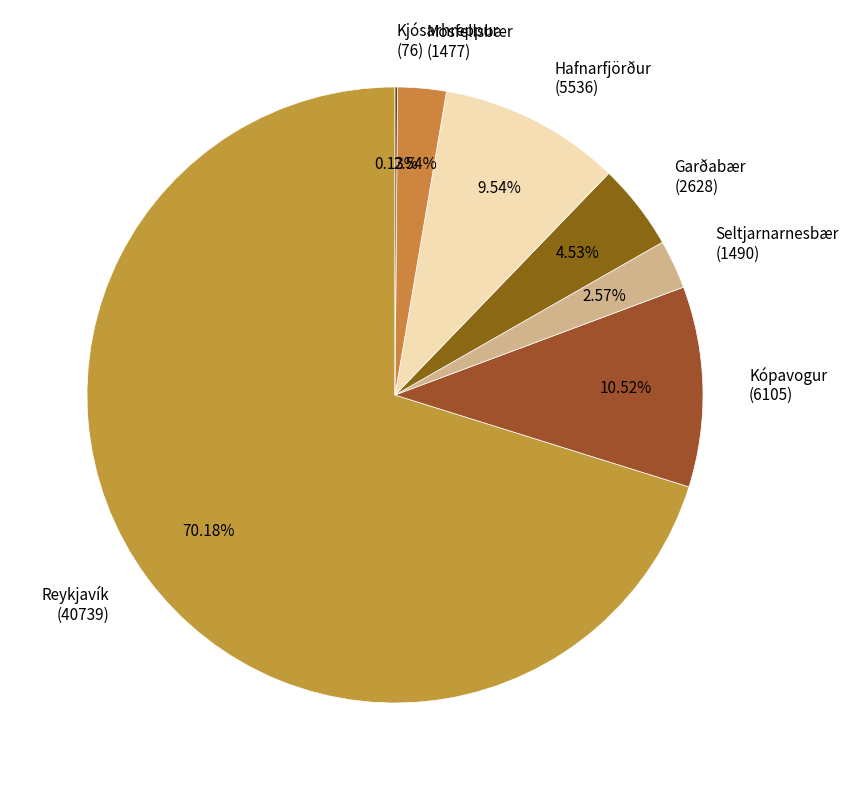

To the nearest percent, what is the average slice percentage?

14%